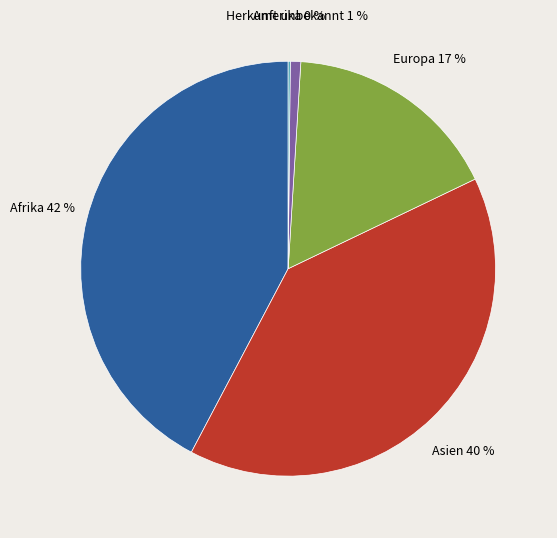

To the nearest percent, what is the average slice percentage?

20%